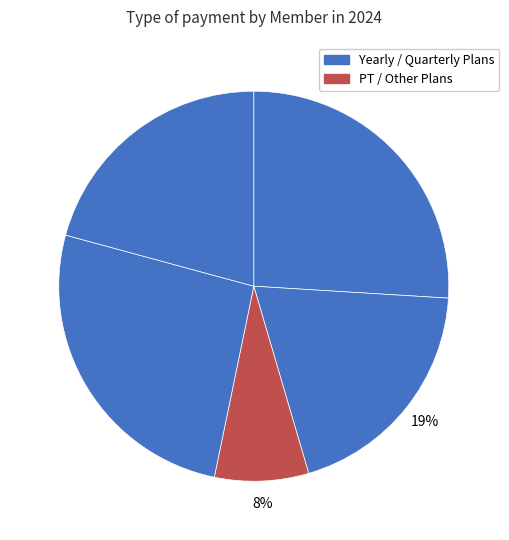

How many segments does this pie chart have?

5